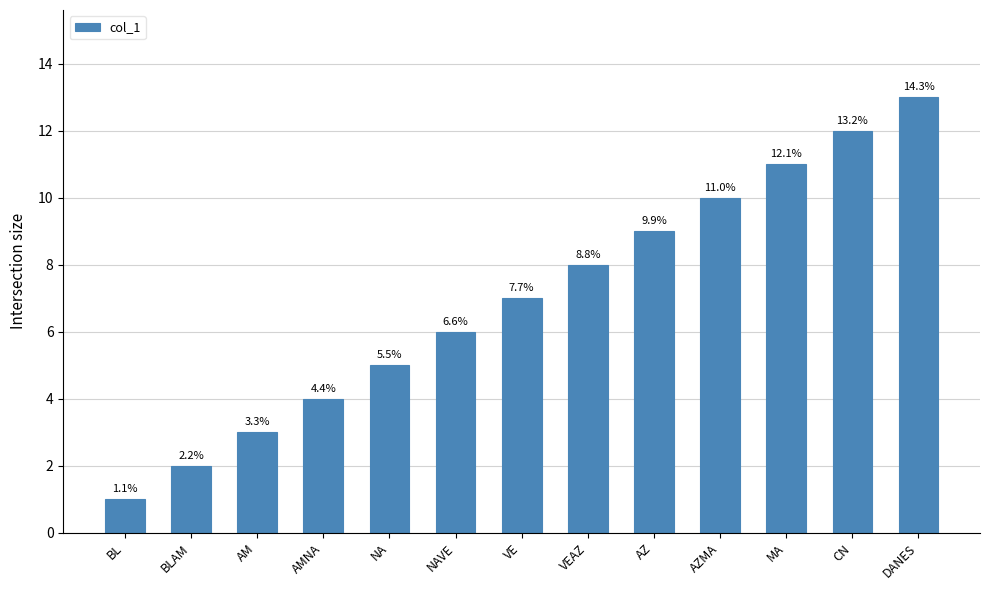

Does the chart contain stacked bars?

No